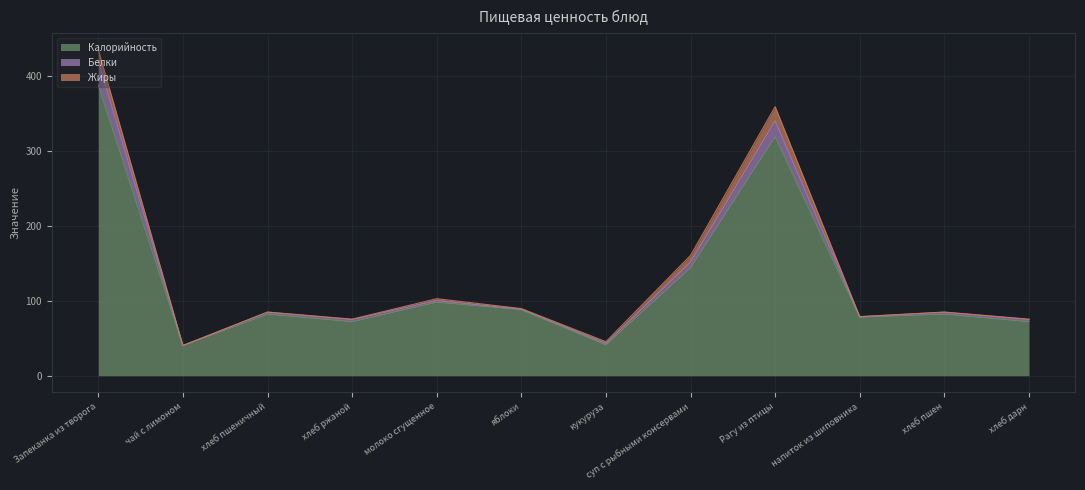

At which category is the sum across all series the highest?

Запеканка из творога